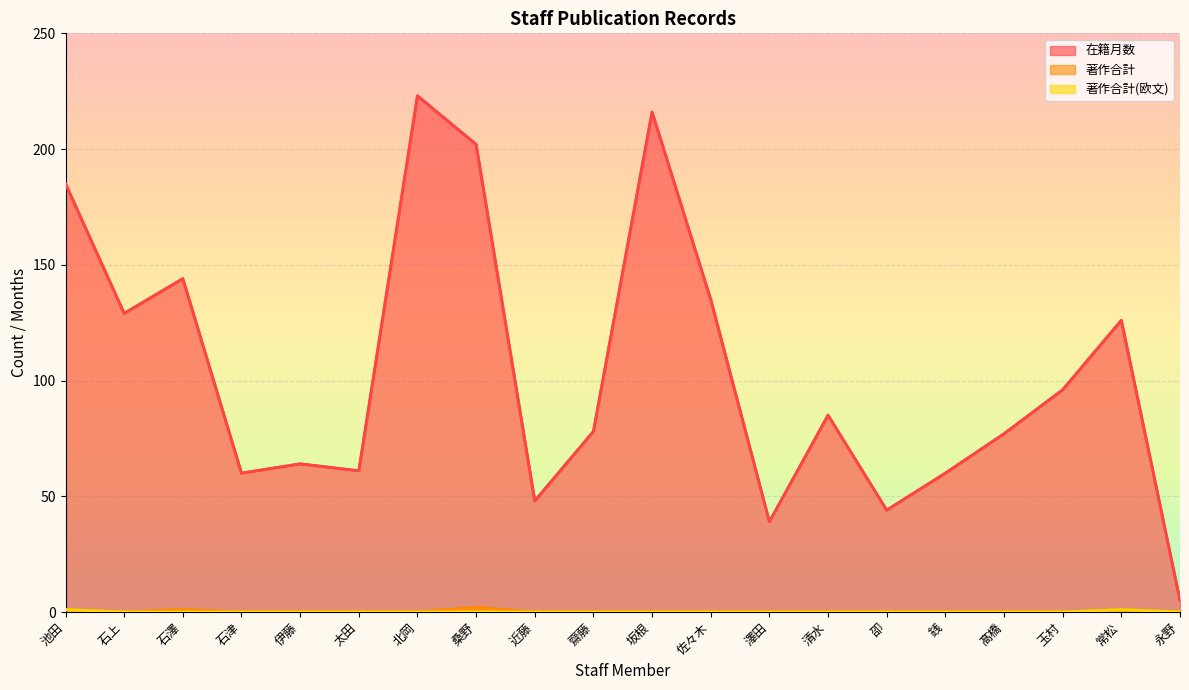

At how many categories does at least one series exceed 26?

19